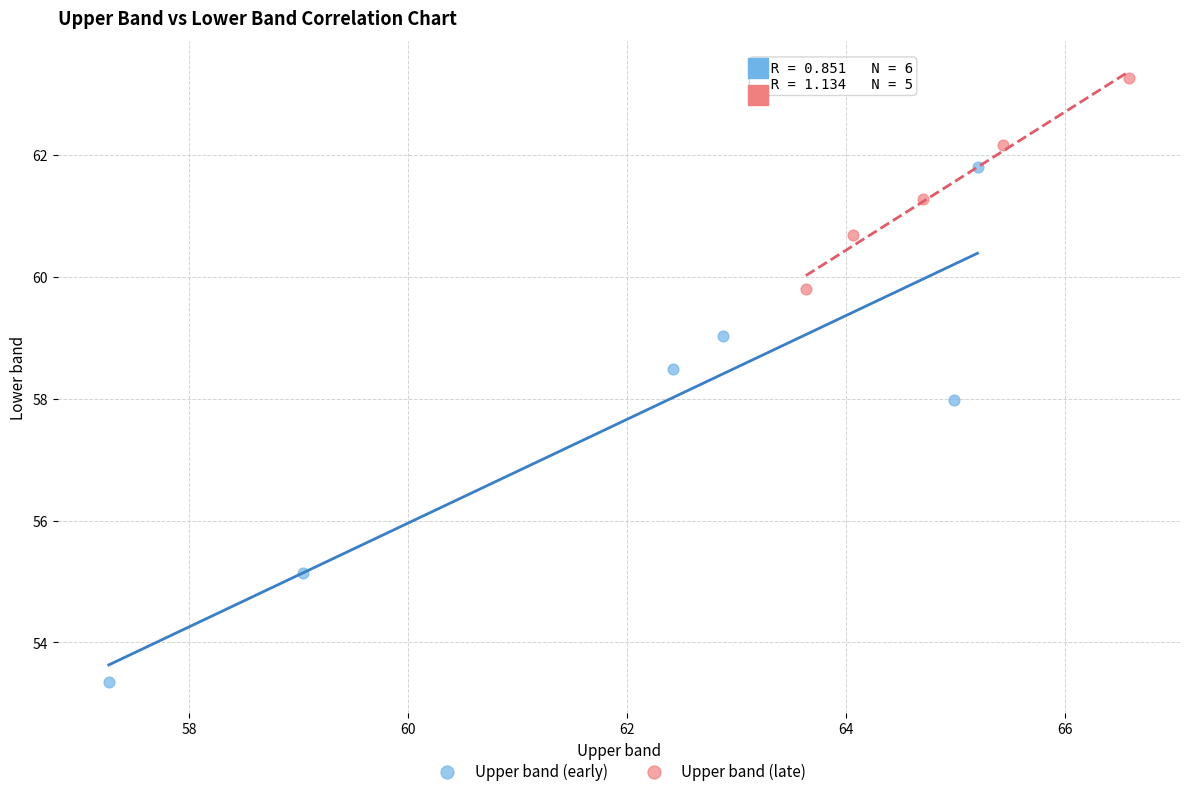

Which series has the widest spread of Y values?

Upper band (early)